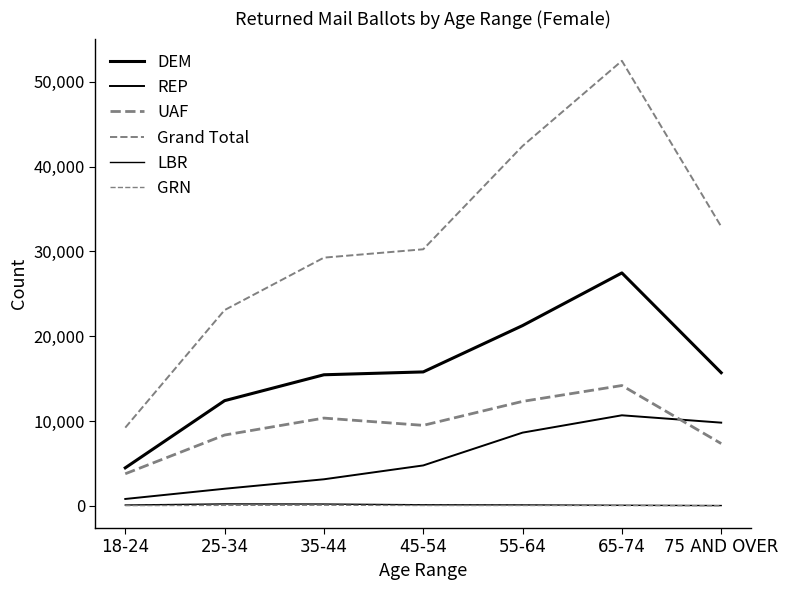

True or false: Grand Total and UAF cross at least once.

False